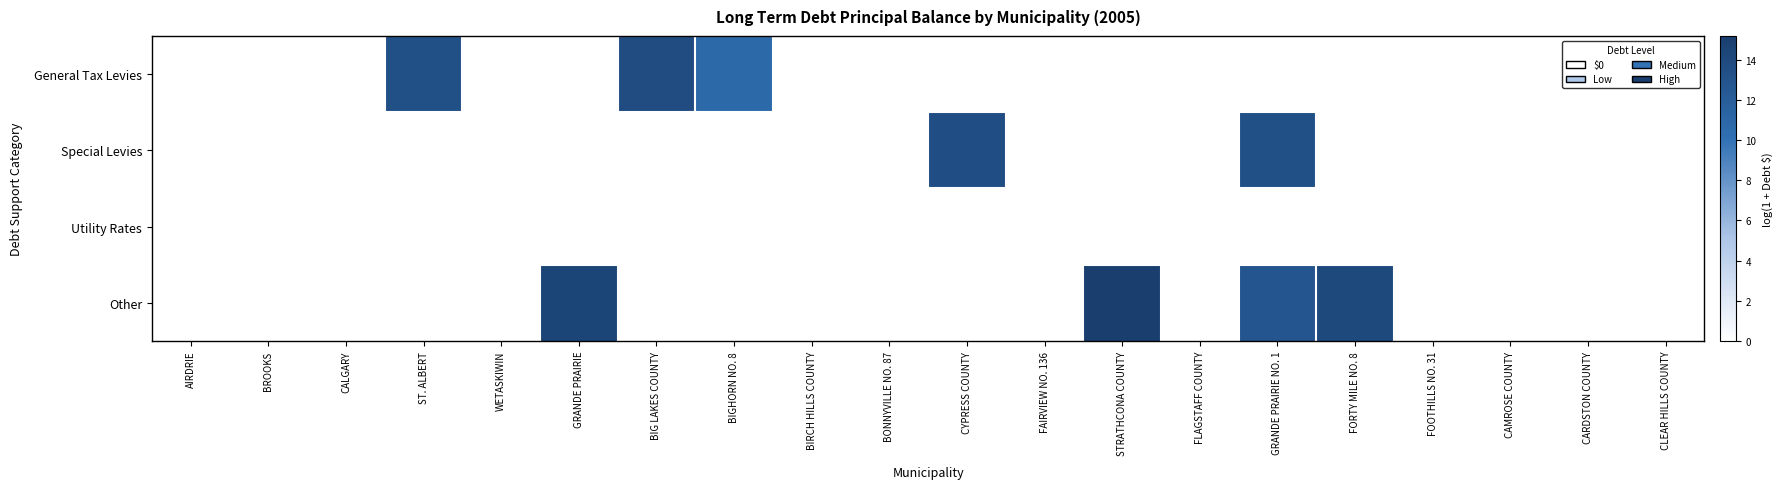

Which series changed the most between STRATHCONA COUNTY and FORTY MILE NO. 8?

Other